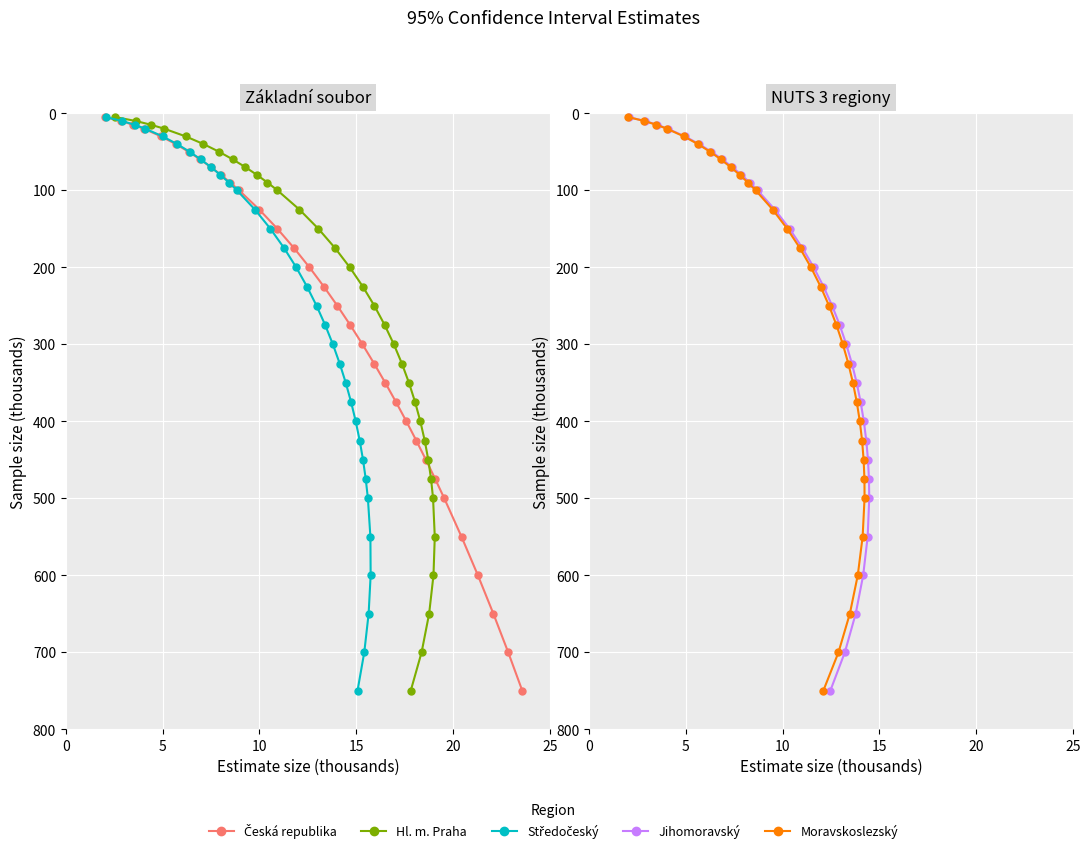

Rank the series by their maximum value, from lowest to highest.

Česká republika, Hl. m. Praha, Středočeský, Jihomoravský, Moravskoslezský